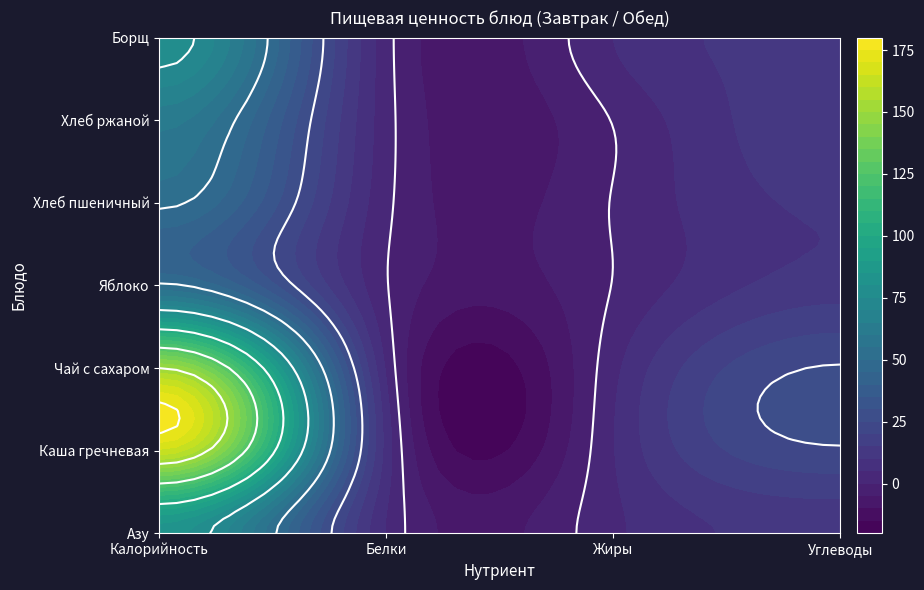

The Белки series shows 0.4 at 3. True or false?

True